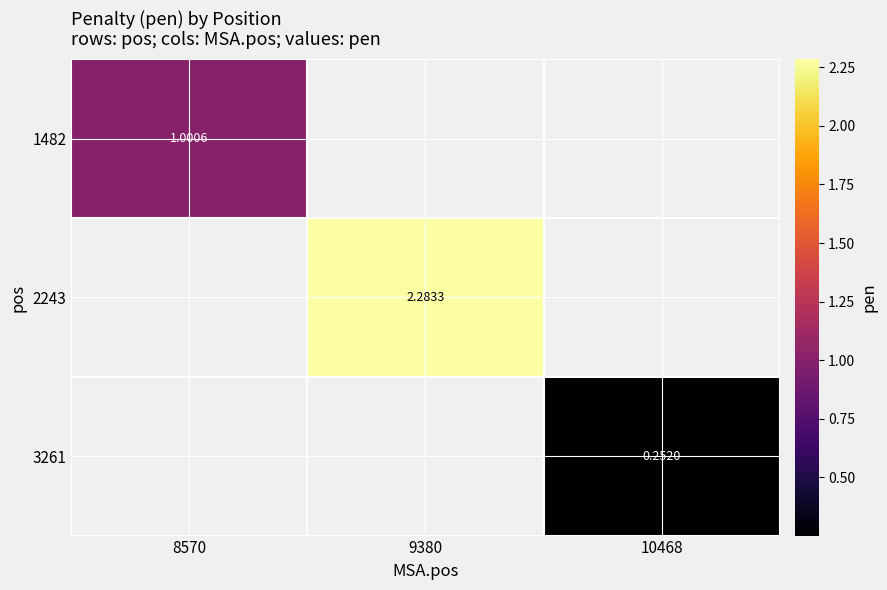

How many distinct data groups are displayed?

3